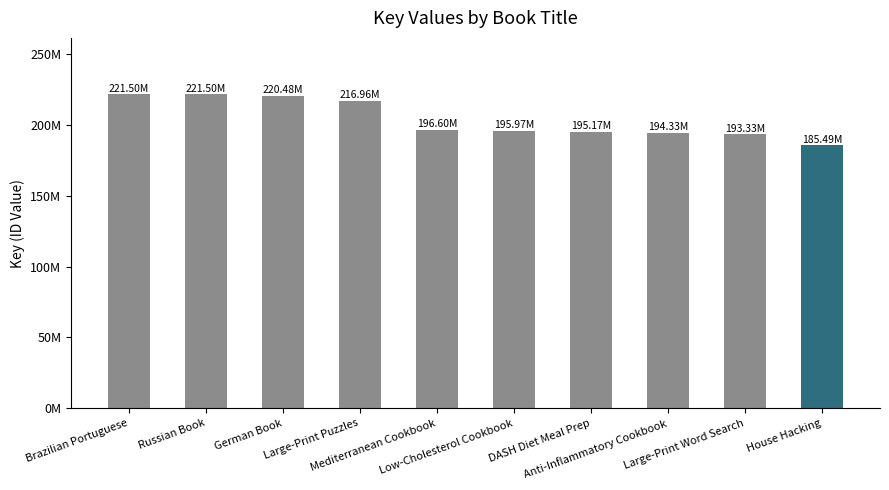

What is the label of the 4th bar from the right?

DASH Diet Meal Prep